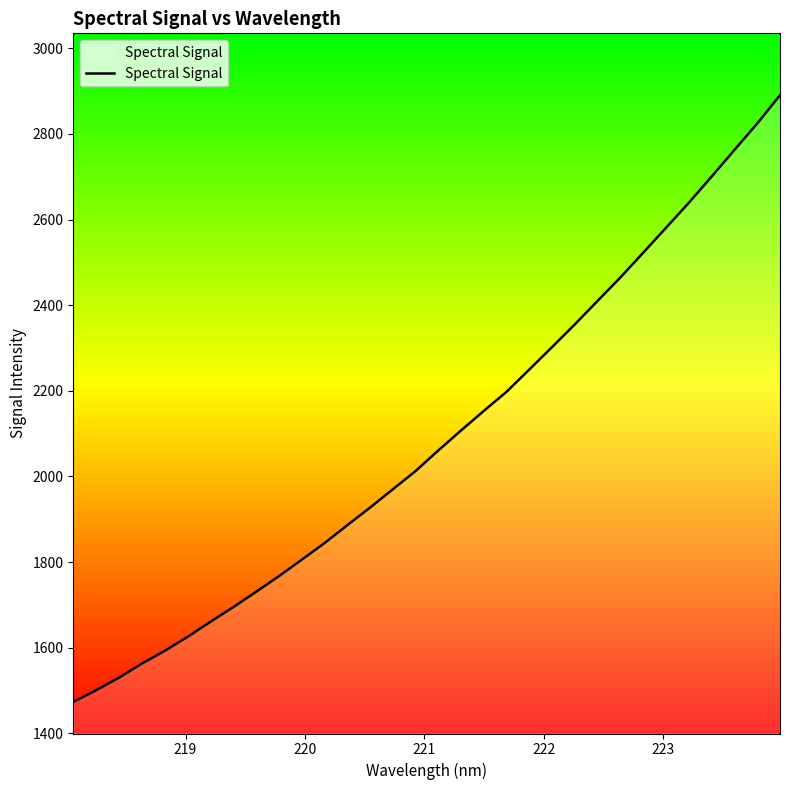

How many values are below 2060?

16